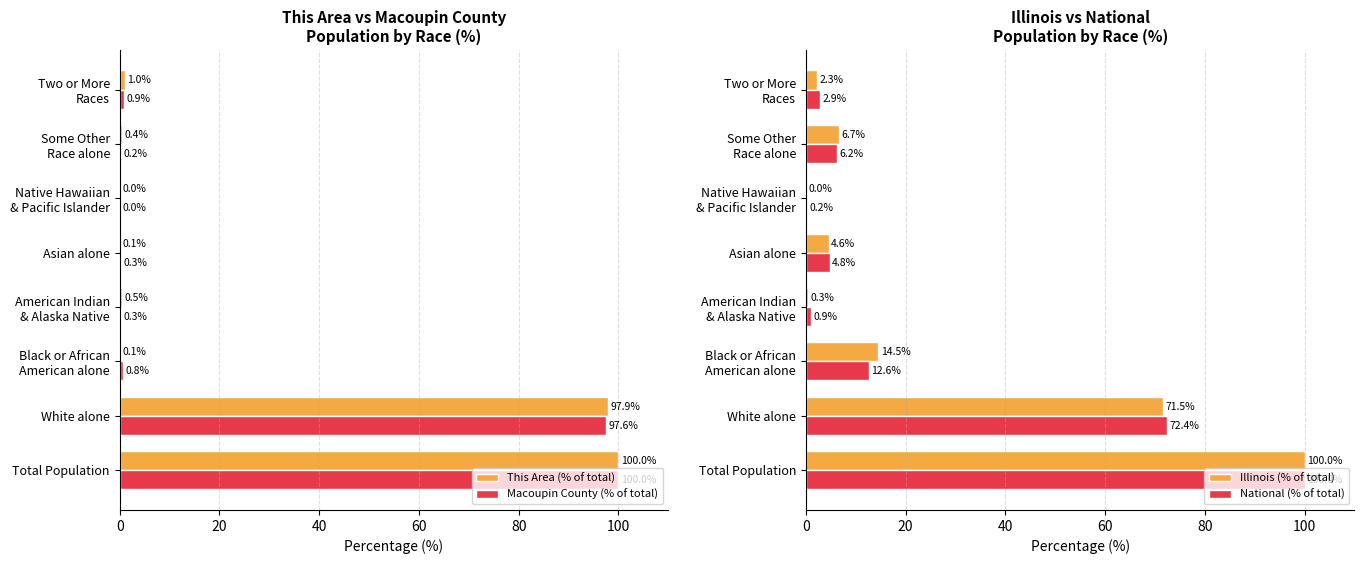

Read the Macoupin County (% of total) value at White alone.

97.6